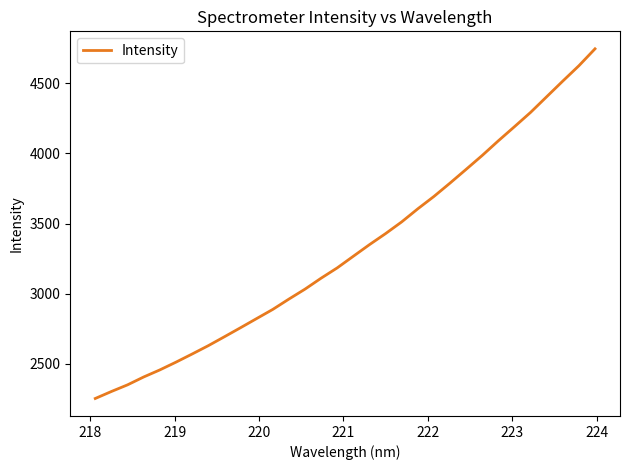

What is the difference between the maximum and minimum values?

2491.8